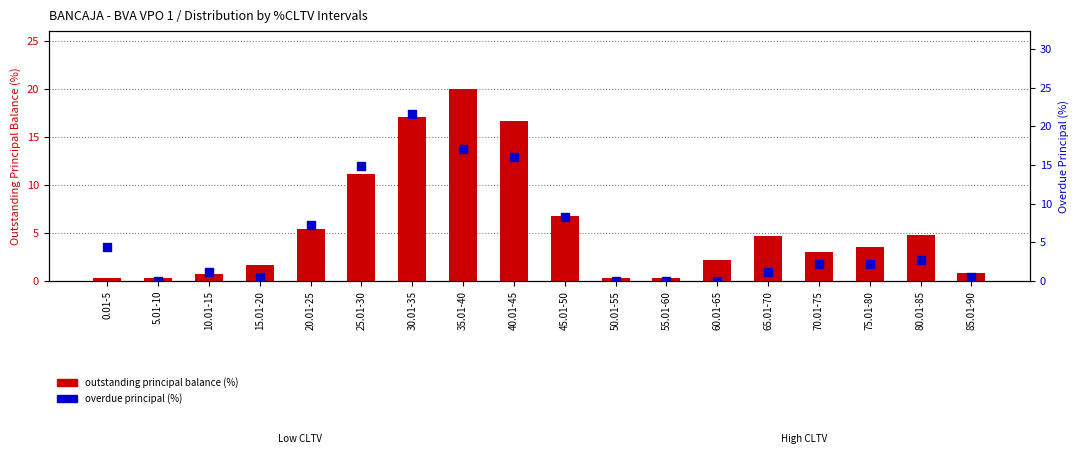

Which series reaches the minimum Y coordinate?

Overdue Principal (%)